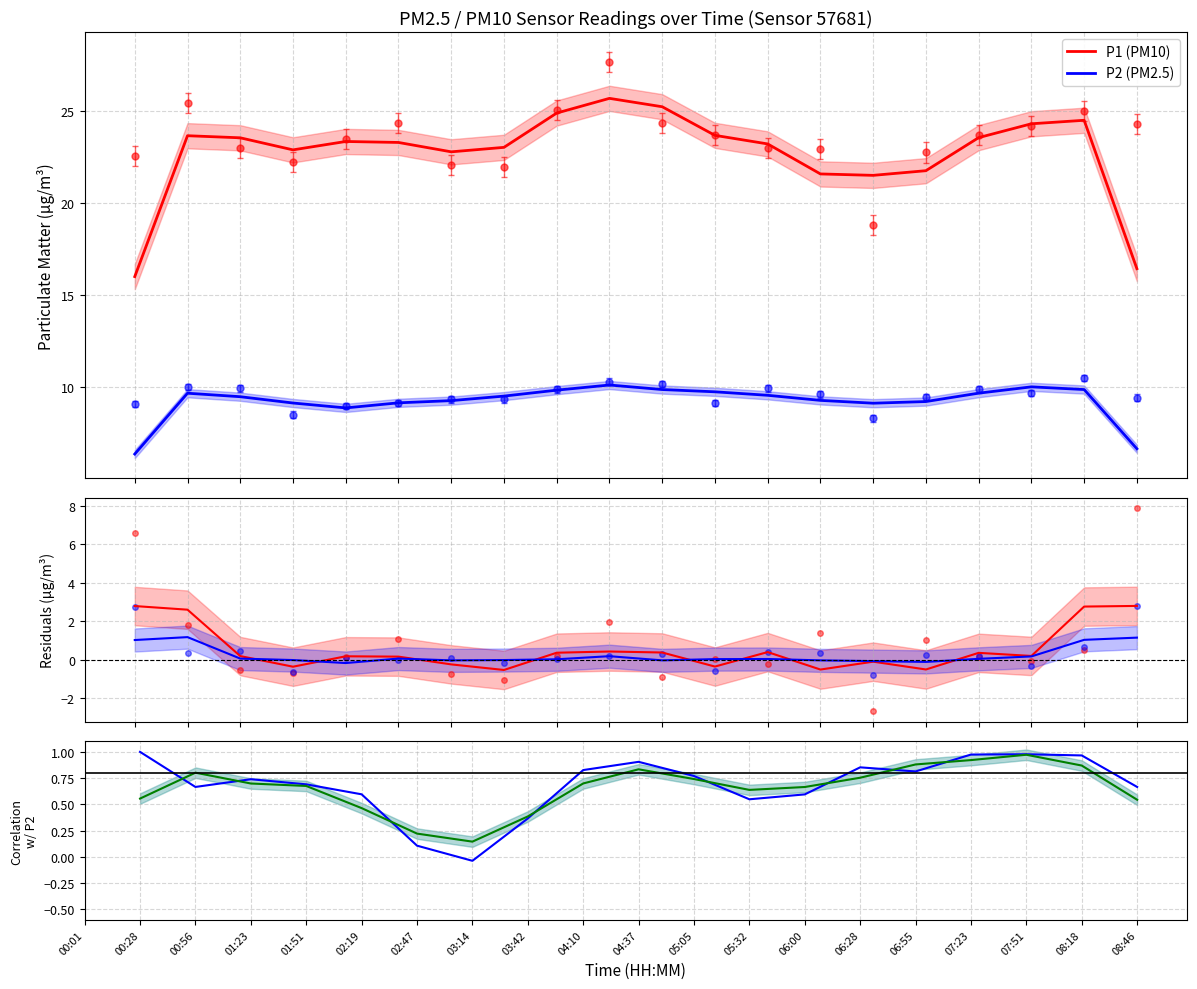

Is this an area chart (filled region under the line)?

No